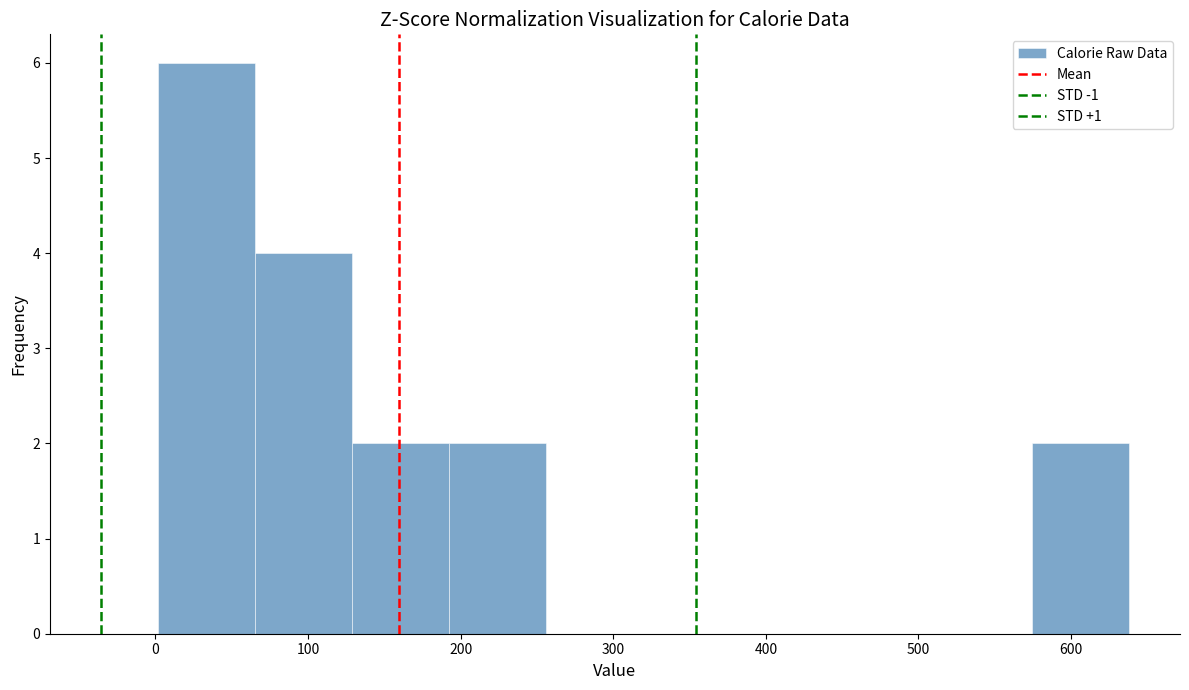

Reading left to right, list every bar in this chart as the range it spans on the x-axis followed by its height. Neither the bar edges nor the heights are printed on the chart, so give them approximately, as read against the axes.

0 to 70: 6
70 to 130: 4
130 to 190: 2
190 to 260: 2
260 to 320: 0
320 to 380: 0
380 to 450: 0
450 to 510: 0
510 to 570: 0
570 to 640: 2